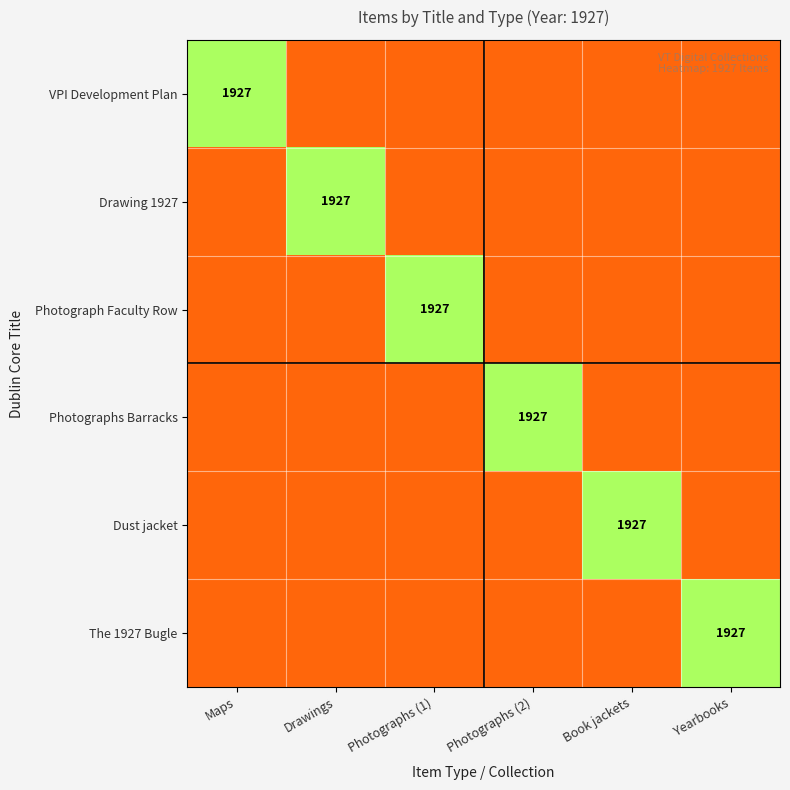

Is it true that Photograph Faculty Row equals 2647 at Photographs (1)?

False